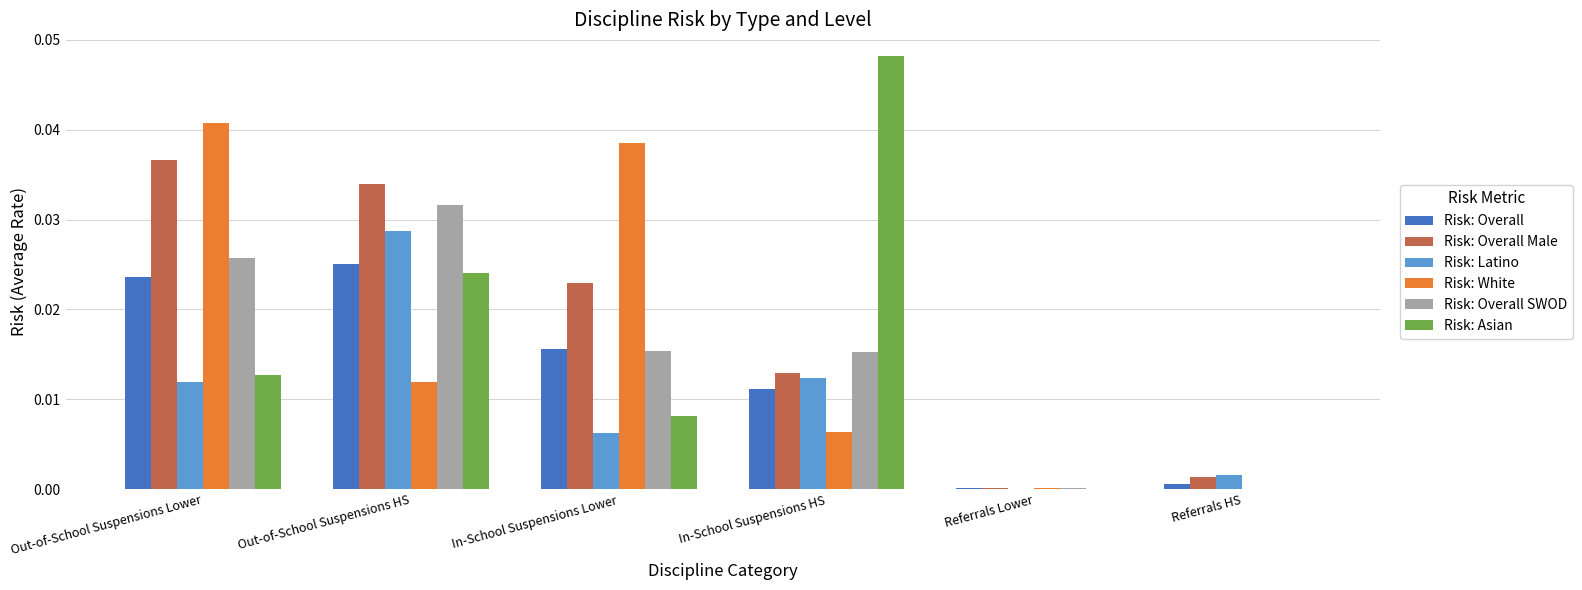

The Risk: Overall Male series shows 0.0 at In-School Suspensions Lower. True or false?

True